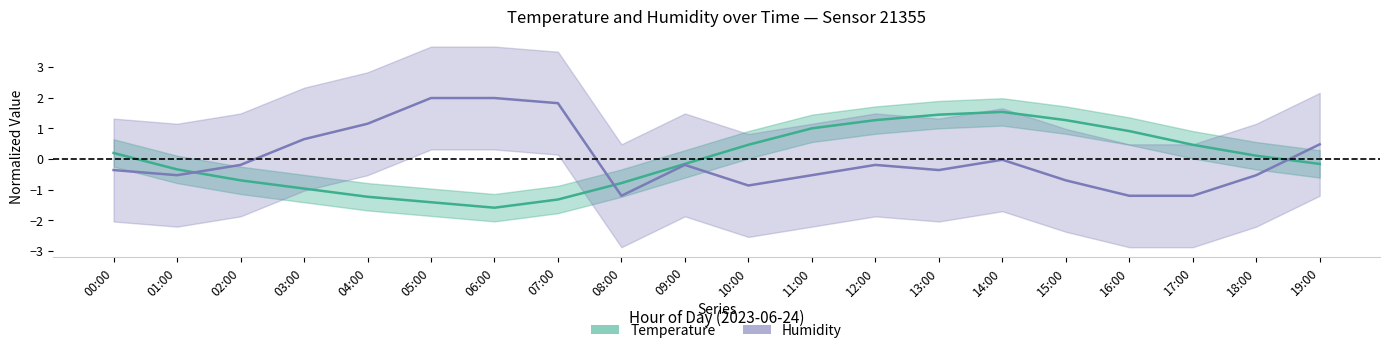

Is it true that Humidity equals -0.2 at 01:00?

False